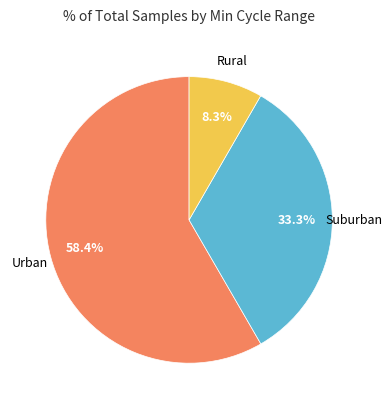

How many segments does this pie chart have?

3